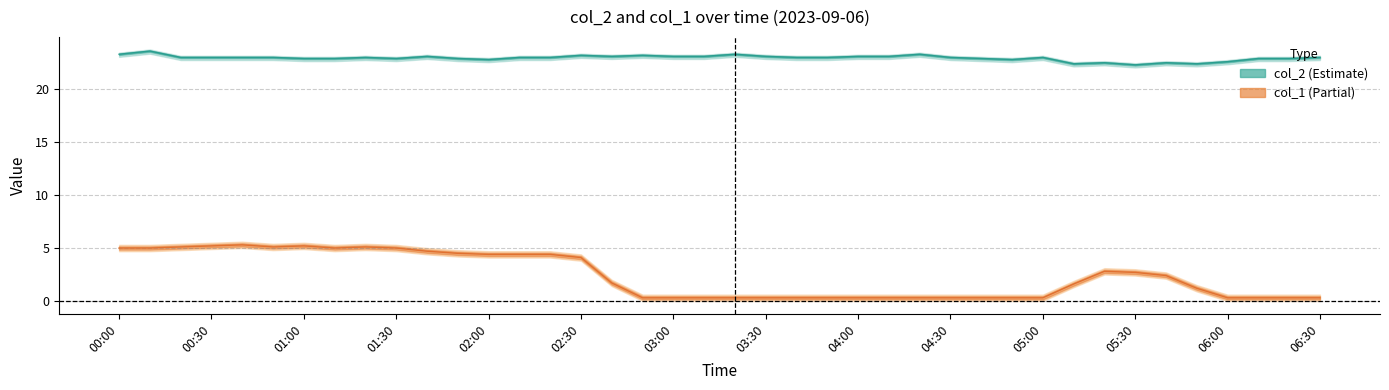

Is the value of col_2 at 35 greater than the value of col_1 at 06:30?

Yes